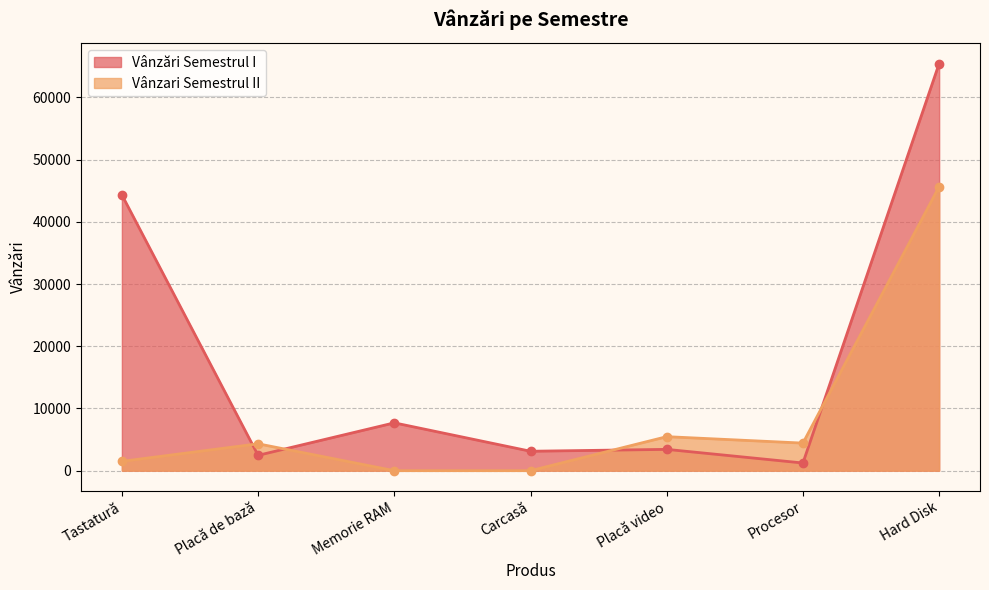

List the labels in order of Vânzări Semestrul I value, largest first.

Hard Disk, Tastatură, Memorie RAM, Placă video, Carcasă, Placă de bază, Procesor